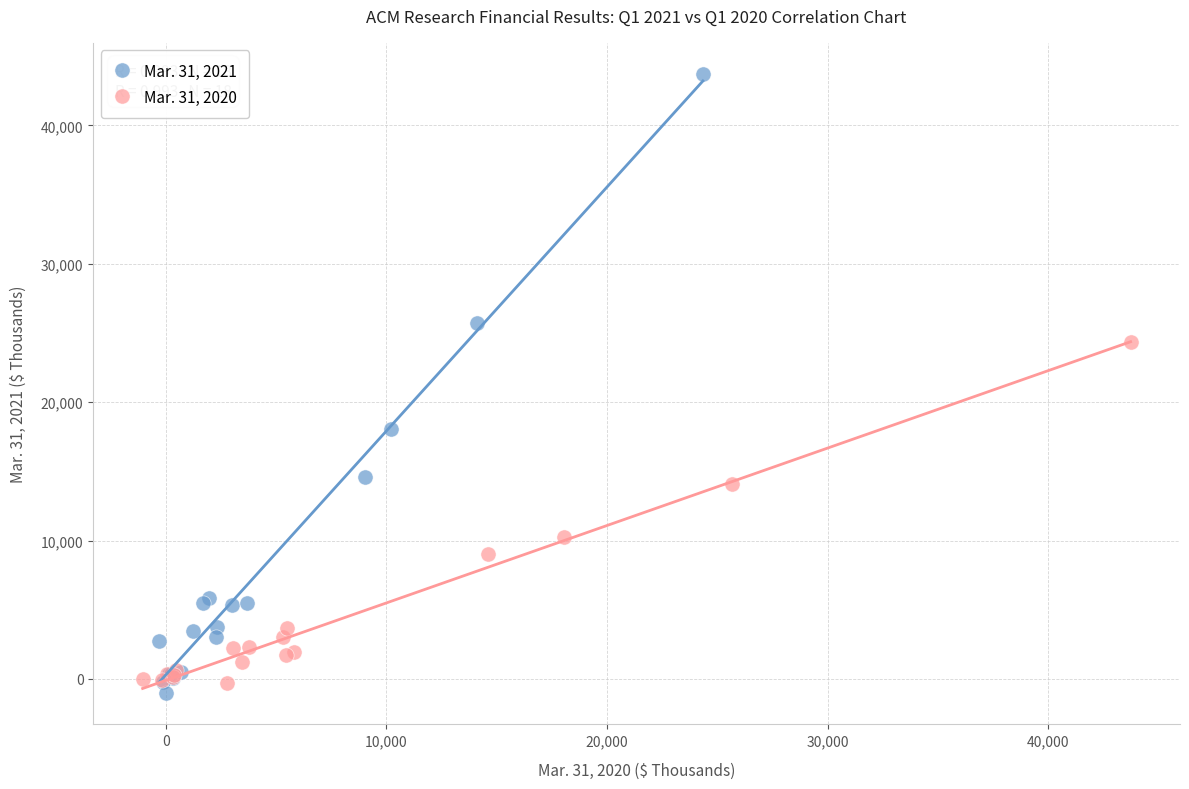

Which series contains the highest Y value?

Mar. 31, 2021